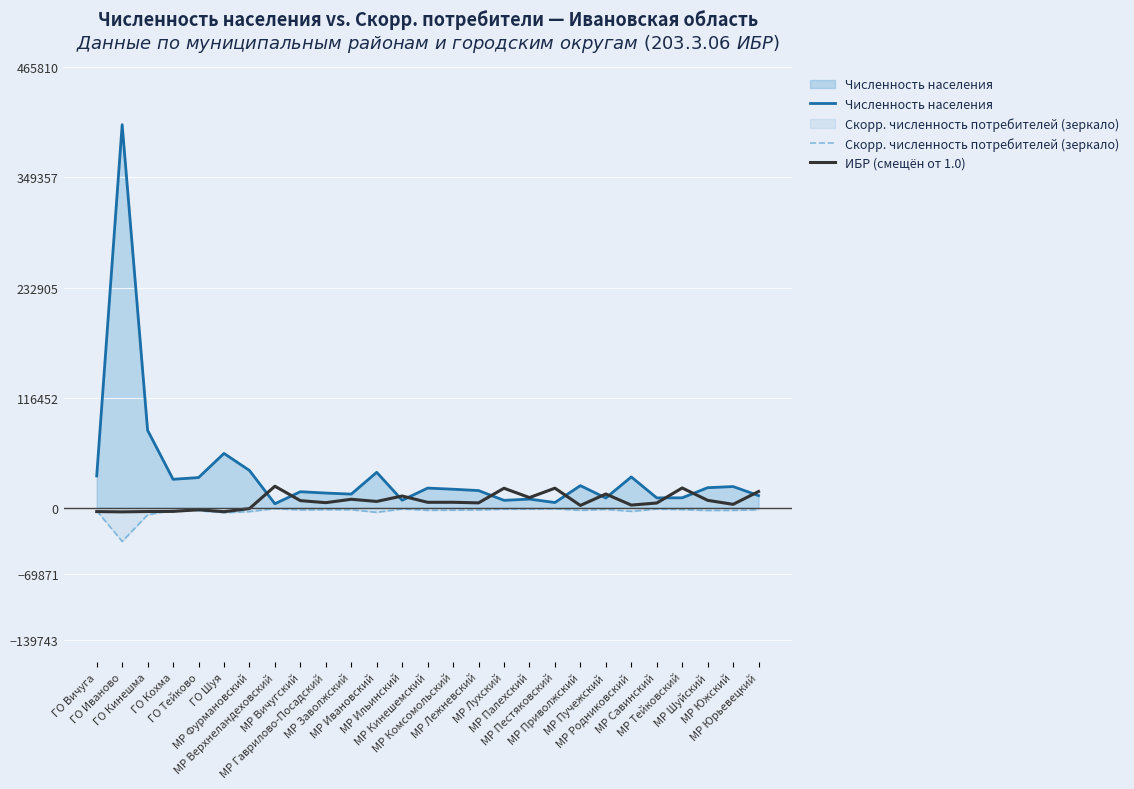

True or false: Численность населения and ИБР (смещён от 1.0) intersect in this chart.

True